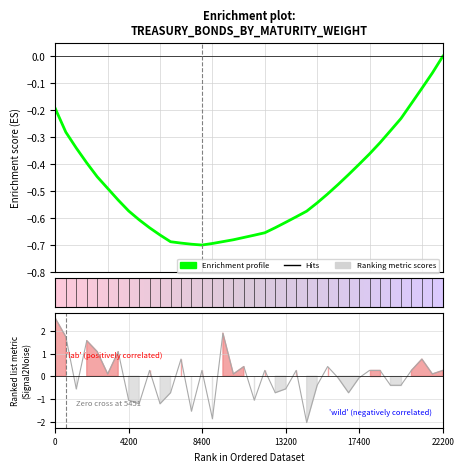

What is the sum of all values?

-18.3